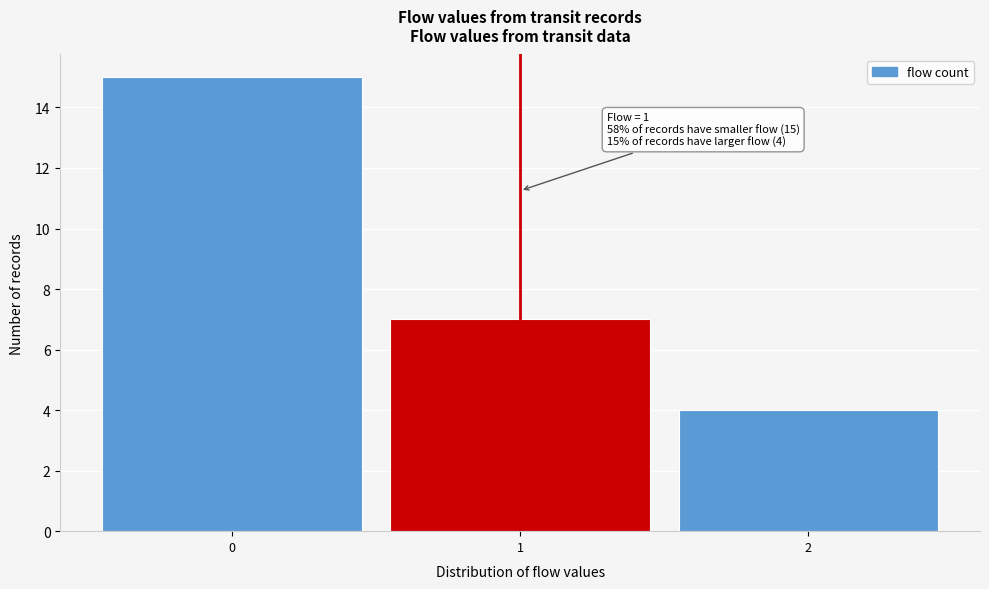

Which range on the x-axis has the tallest bar?

-0.5 to 0.5